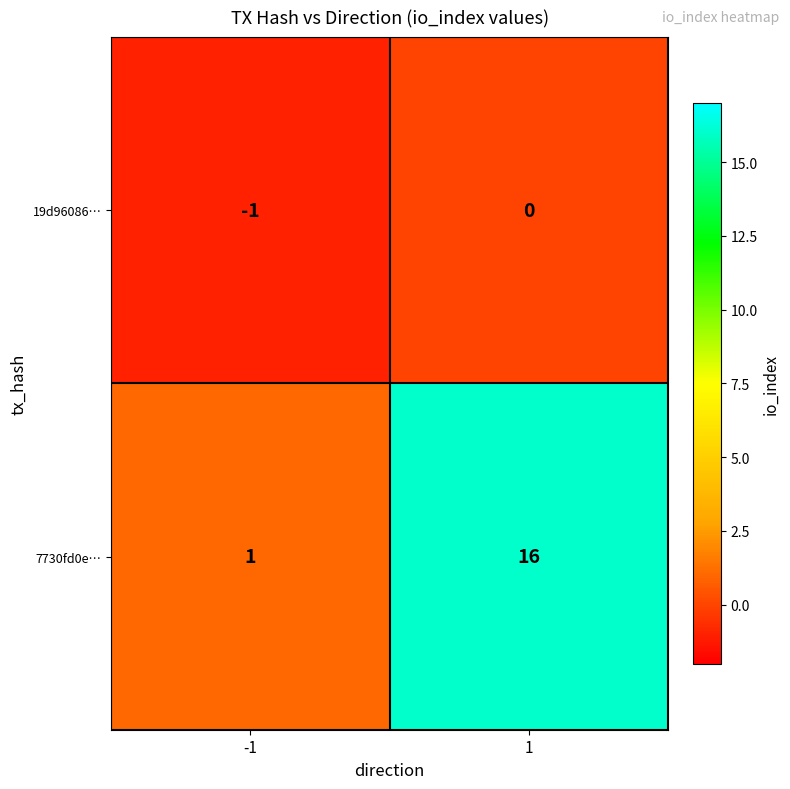

The 19d96086… series shows -1 at -1. True or false?

True